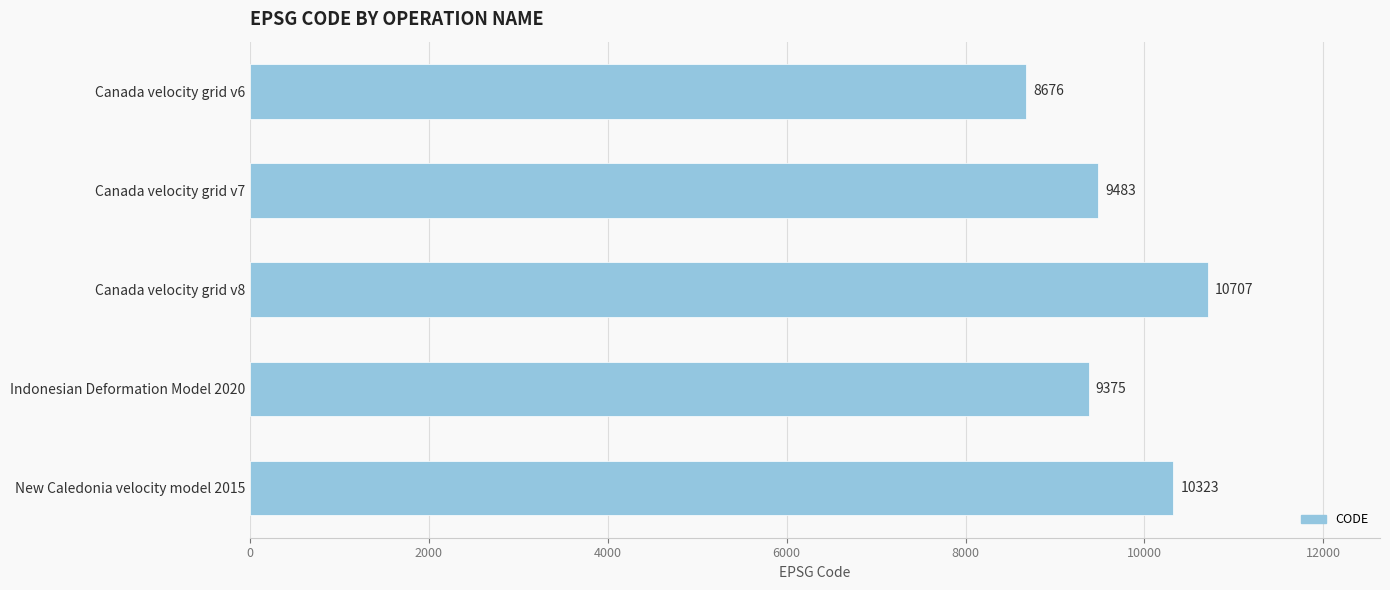

Rank the categories by value from highest to lowest.

Canada velocity grid v8, New Caledonia velocity model 2015, Canada velocity grid v7, Indonesian Deformation Model 2020, Canada velocity grid v6